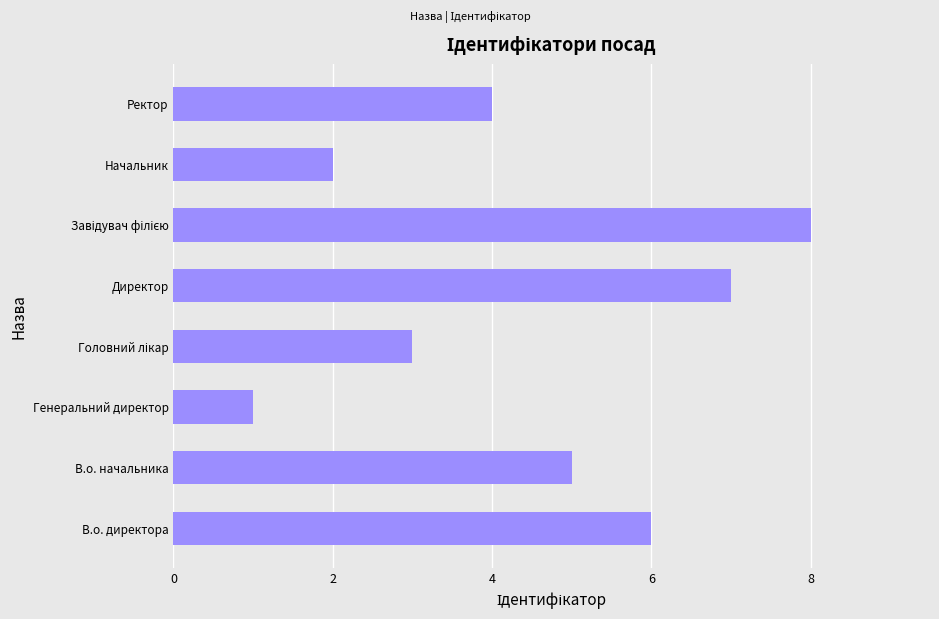

Is it true that the value at В.о. начальника is 5?

True